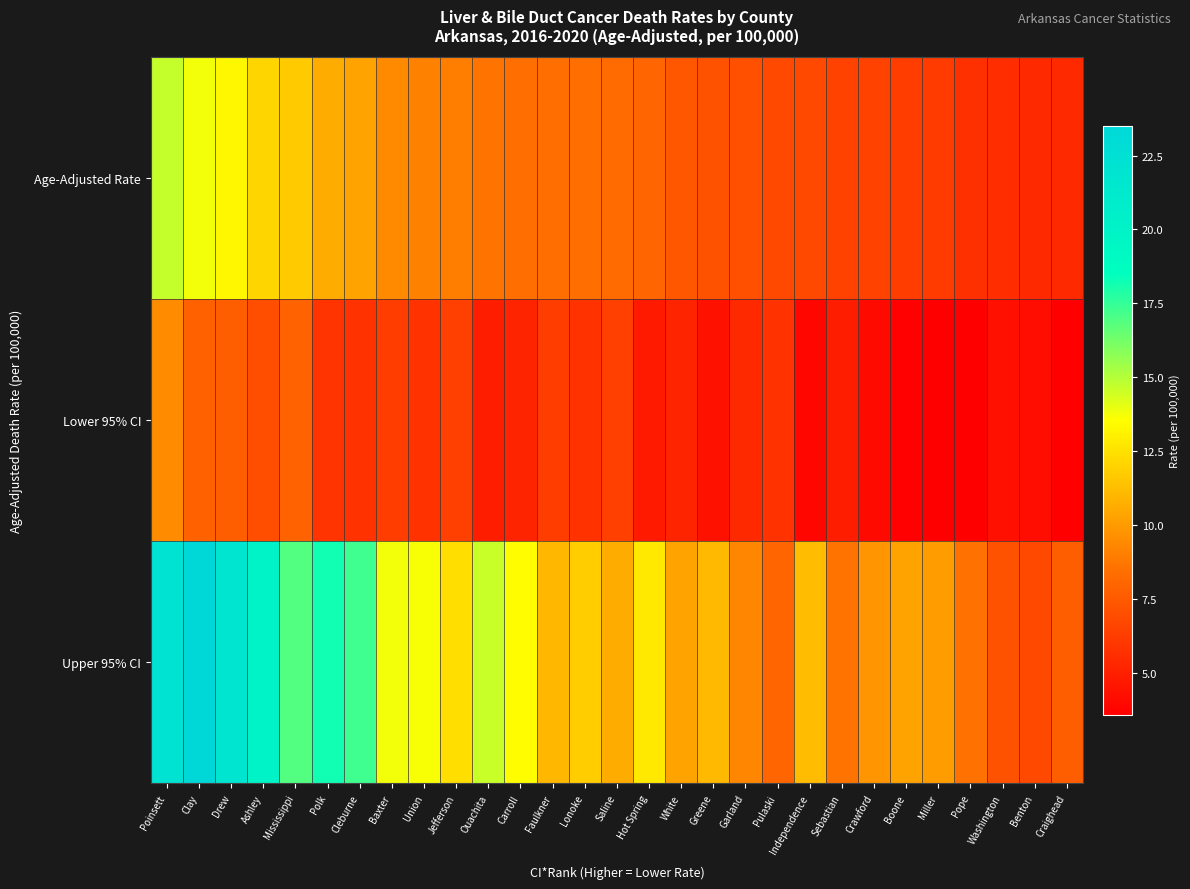

Between White and Pulaski, which series saw the biggest shift?

Upper 95% CI